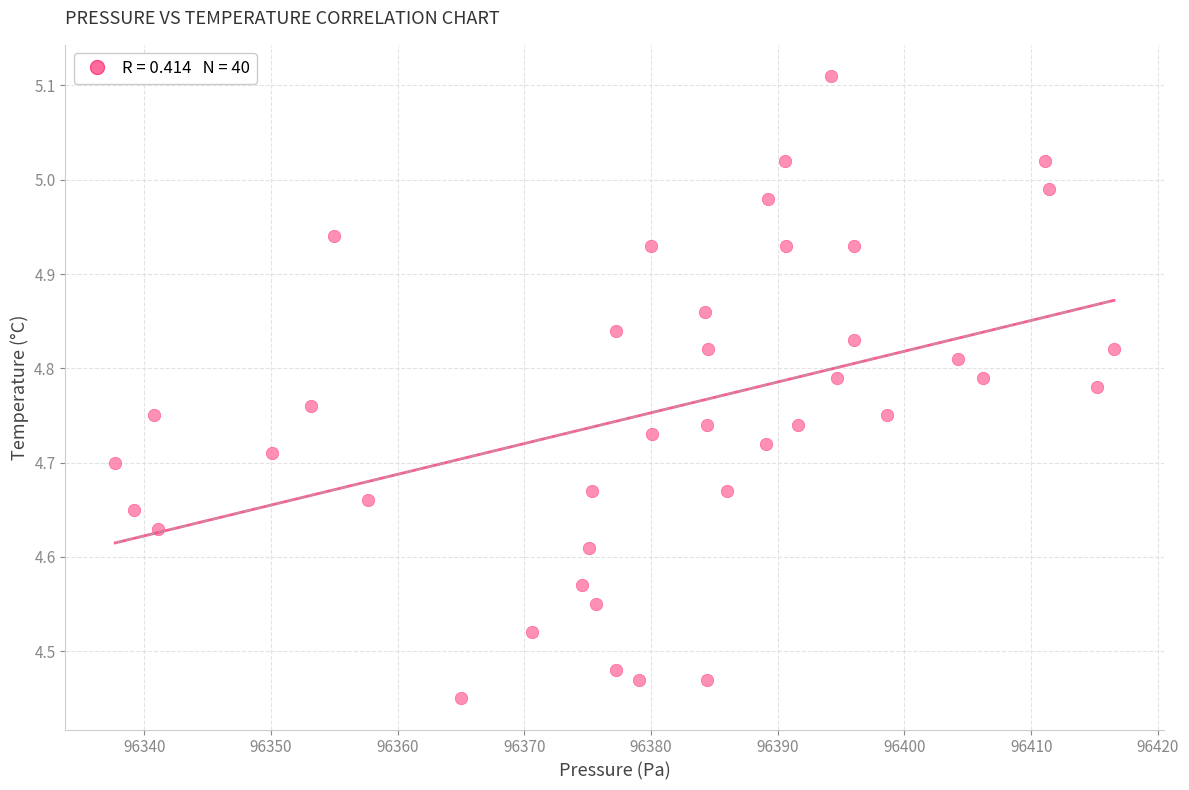

What is the range of X values (max minus min)?

78.8